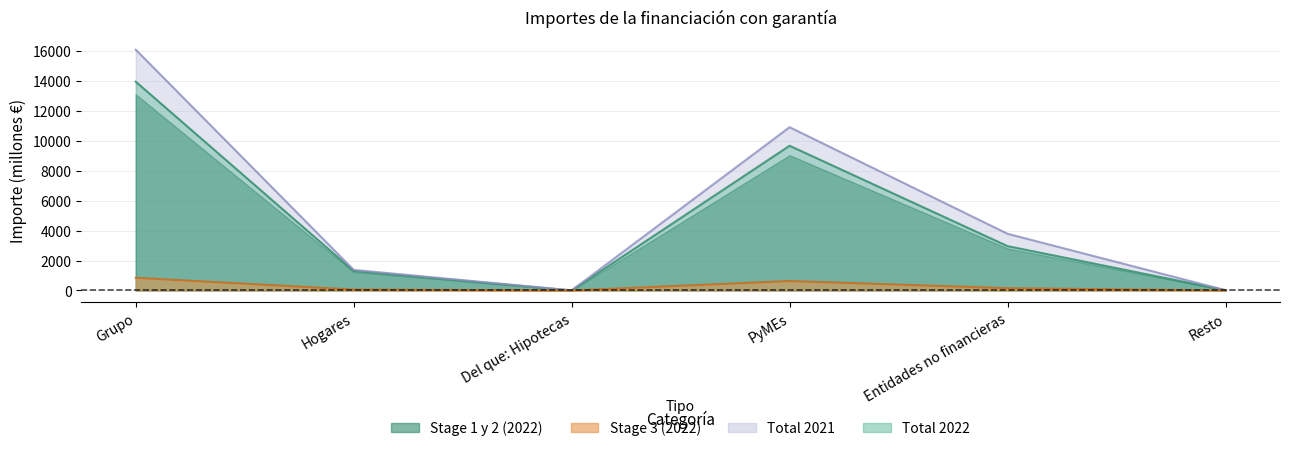

Which series has the largest range (max minus min)?

Total 2021